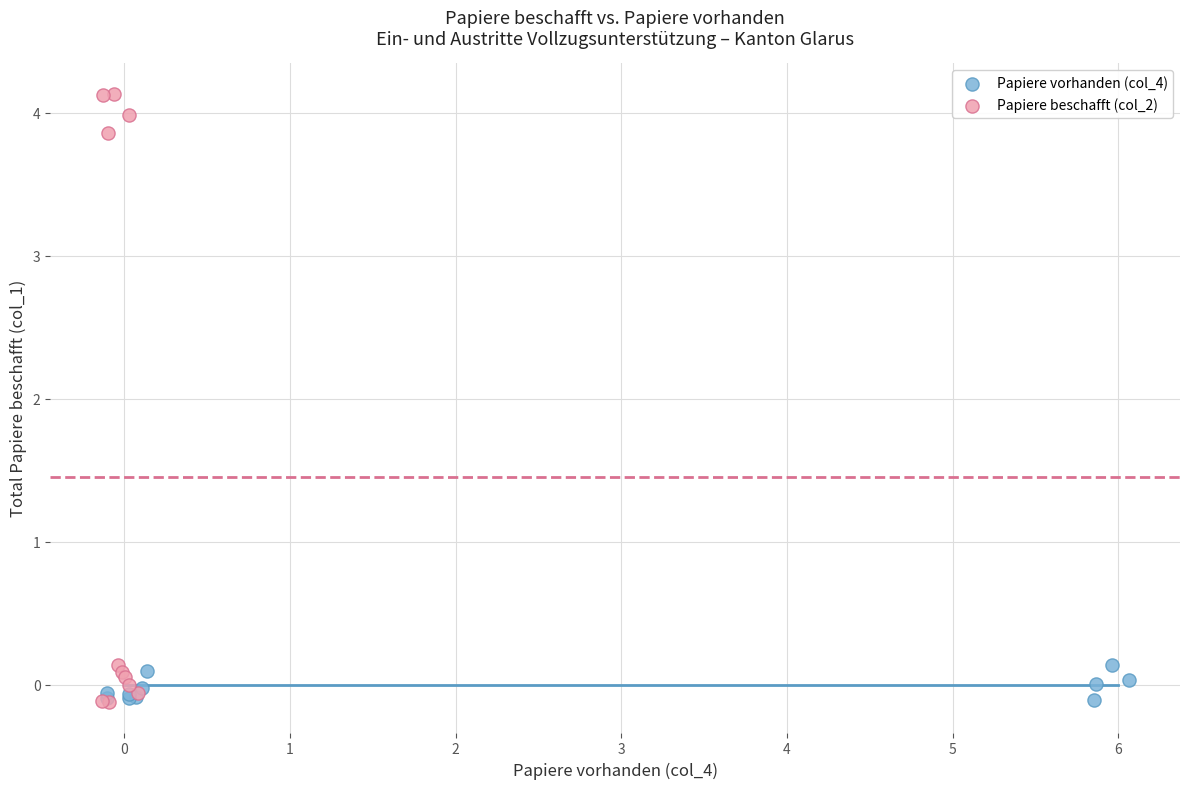

What are all the series names shown in the legend?

Papiere vorhanden (col_4), Papiere beschafft (col_2)